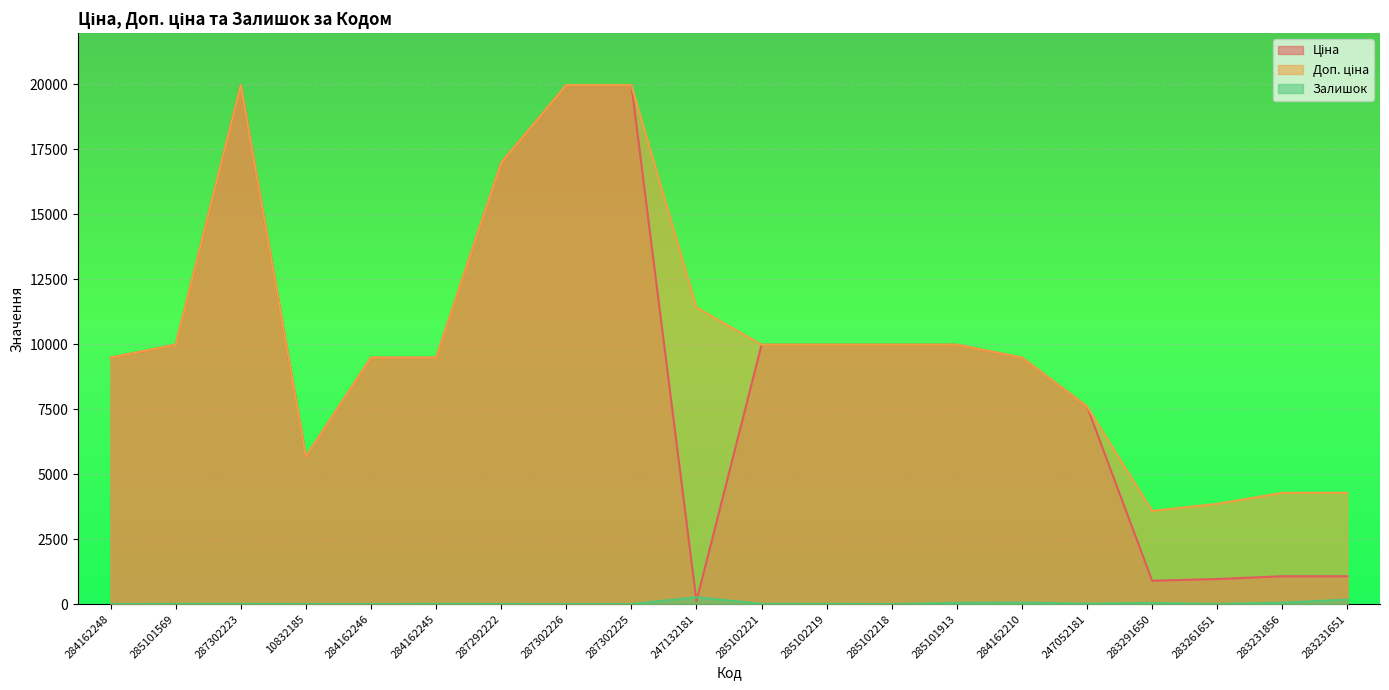

How many lines are shown in the chart?

3